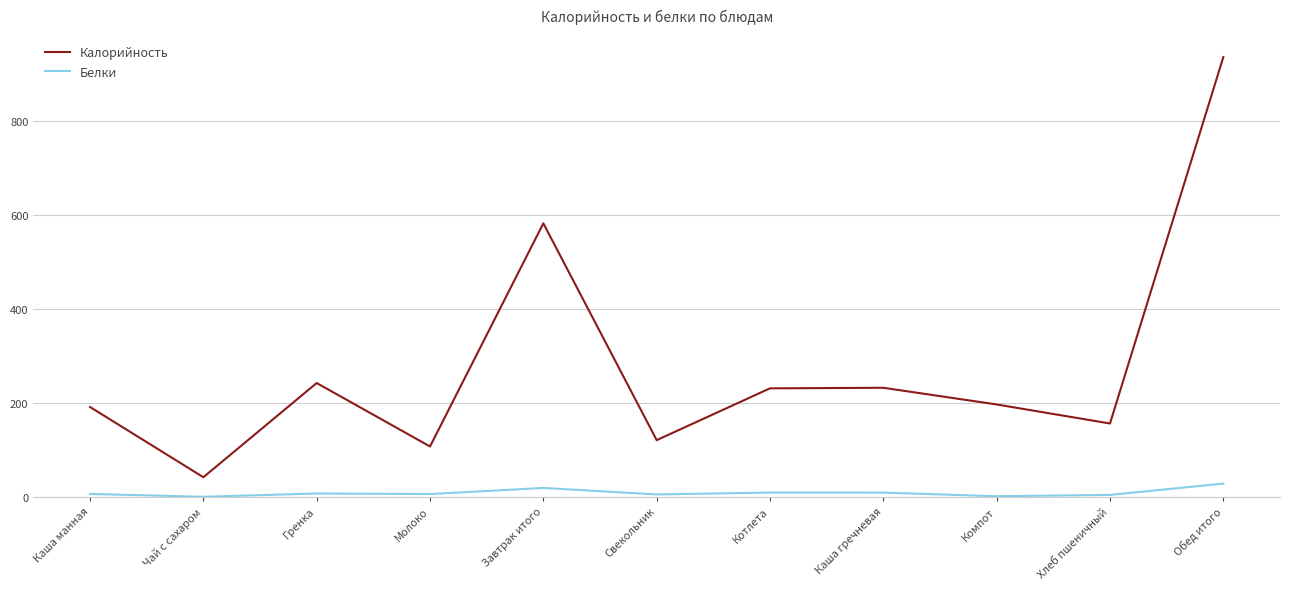

True or false: Белки and Калорийность cross at least once.

False